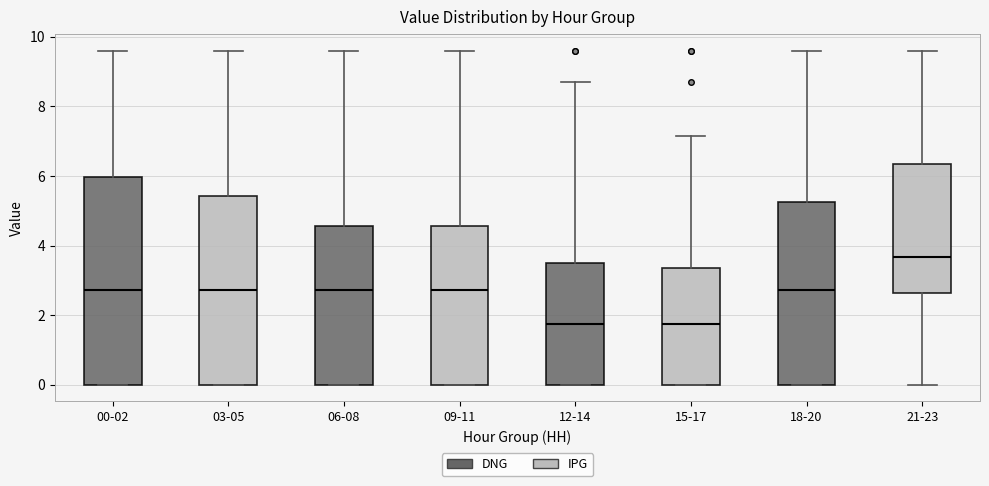

Where does the median line of the box for 03-05 sit on the y-axis? The values are not printed on the chart, so give them approximately, as read against the axis.

2.8